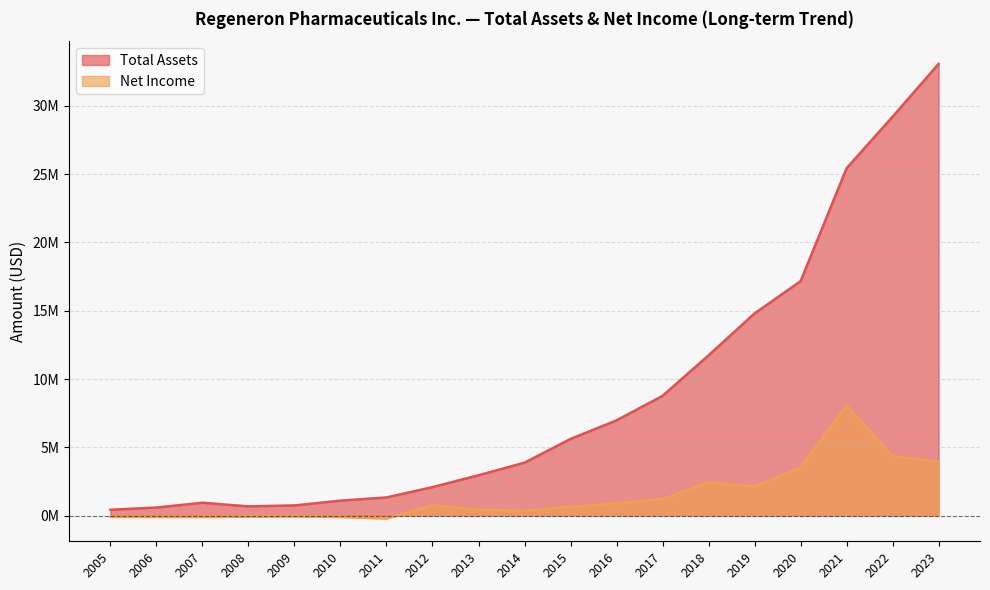

Rank the categories by Total Assets value from highest to lowest.

2023, 2022, 2021, 2020, 2019, 2018, 2017, 2016, 2015, 2014, 2013, 2012, 2011, 2010, 2007, 2009, 2008, 2006, 2005